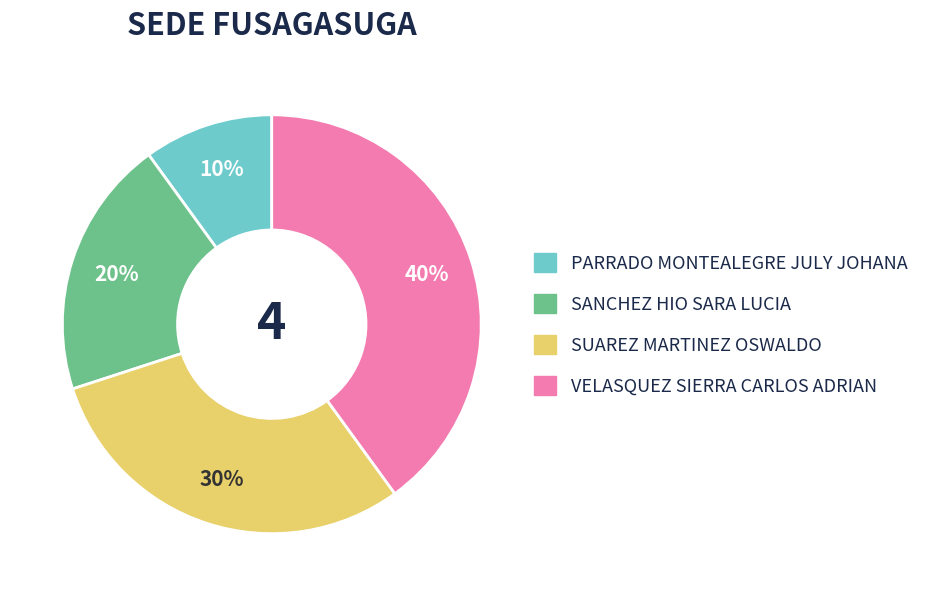

To the nearest percent, what portion does SANCHEZ HIO SARA LUCIA represent?

20%